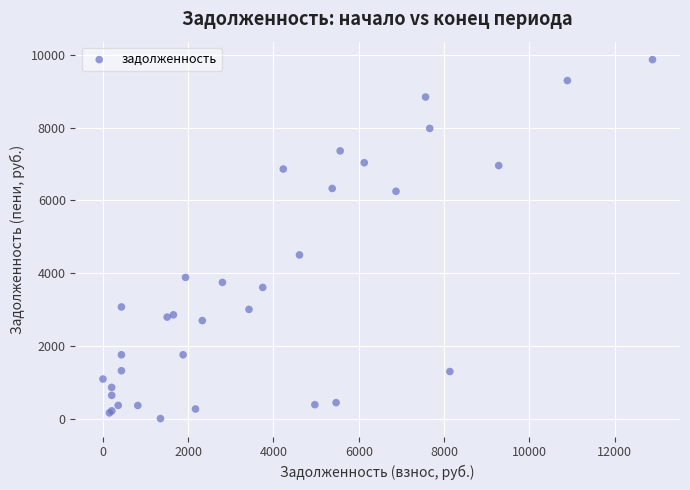

What Y value in the scatter plot is closest to 4934?

4498.7